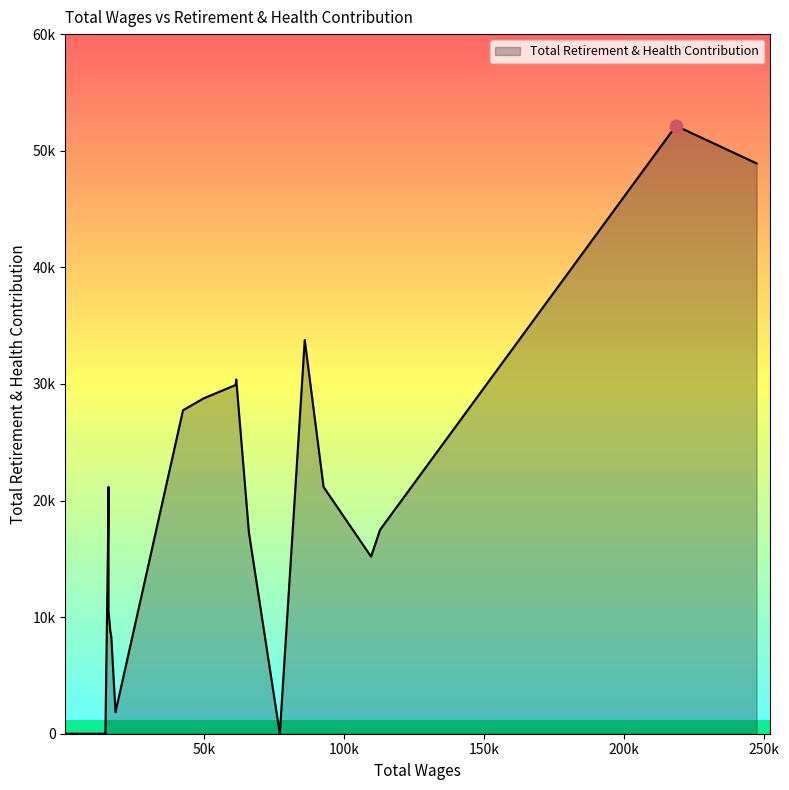

What is the change in value from 92706.0 to 15851.0?

-10645